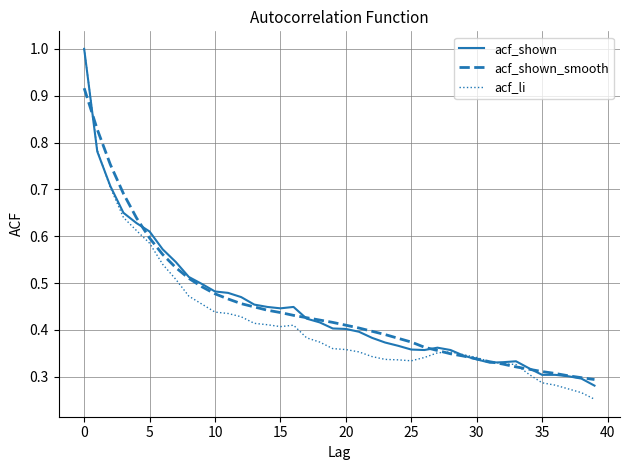

Which series has the widest spread of values?

acf_li